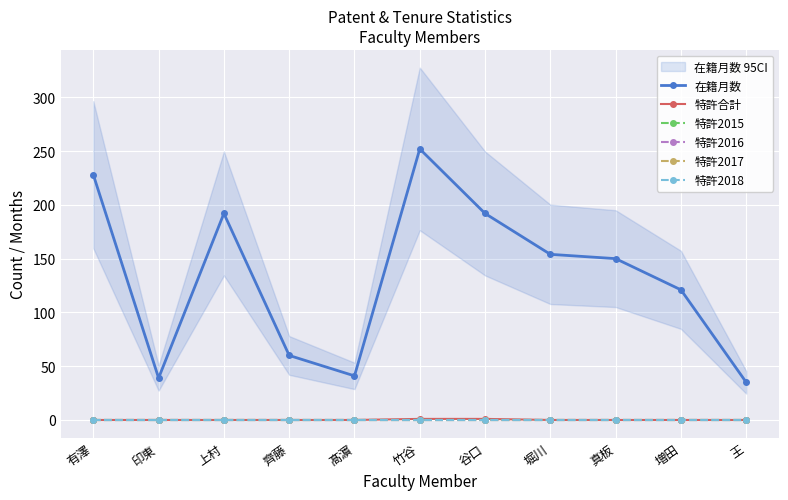

Reading right to left, what are all the values shown in this chart?

在籍月数: 35	121	150	154	192	252	41	60	192	39	228
特許合計: 0	0	0	0	1	1	0	0	0	0	0
特許2015: 0	0	0	0	0	0	0	0	0	0	0
特許2016: 0	0	0	0	0	0	0	0	0	0	0
特許2017: 0	0	0	0	0	0	0	0	0	0	0
特許2018: 0	0	0	0	0	0	0	0	0	0	0